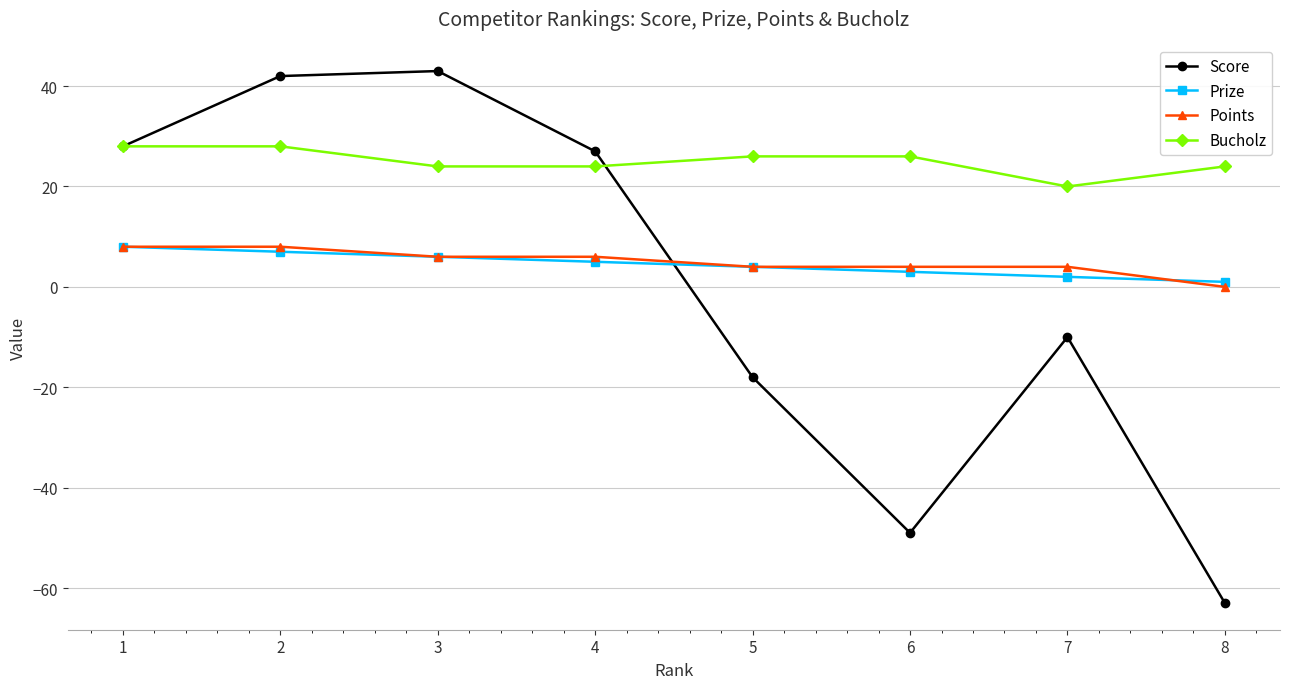

What is the value of the Bucholz point at the 5th from the left?

26